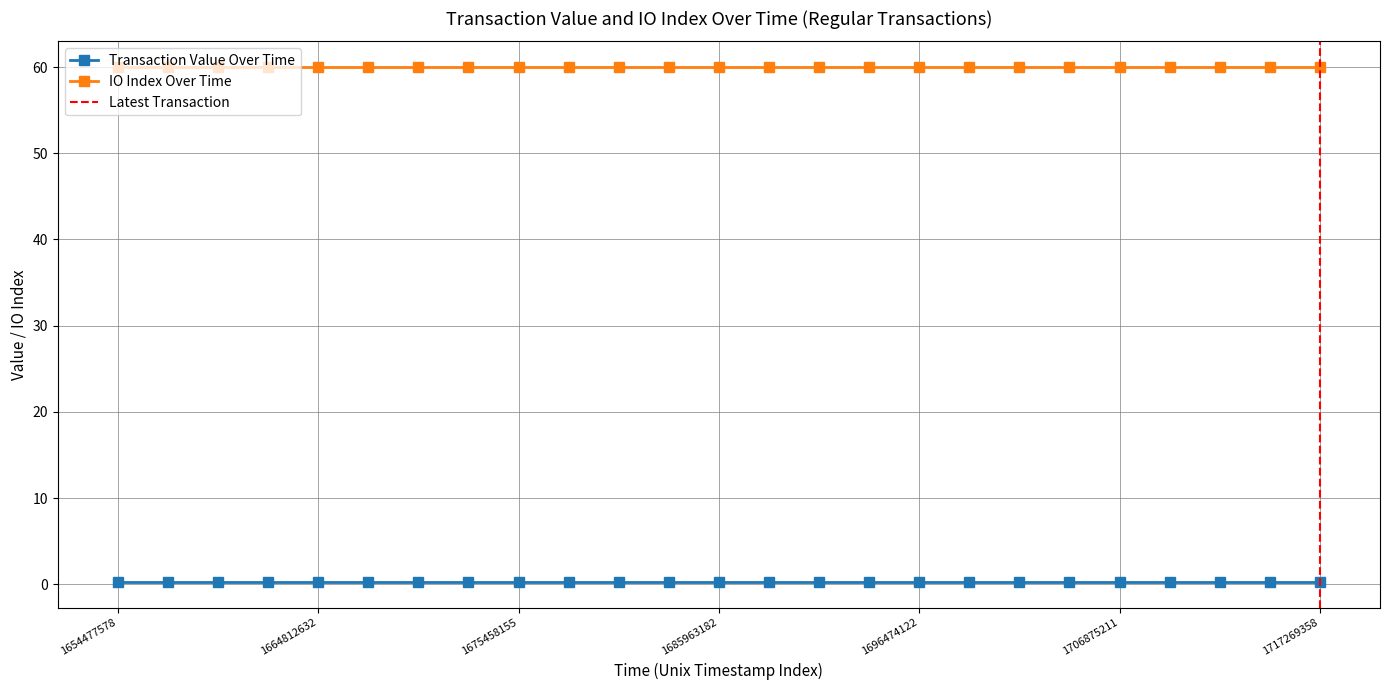

List the series in order of their overall mean, lowest first.

Transaction Value Over Time, IO Index Over Time